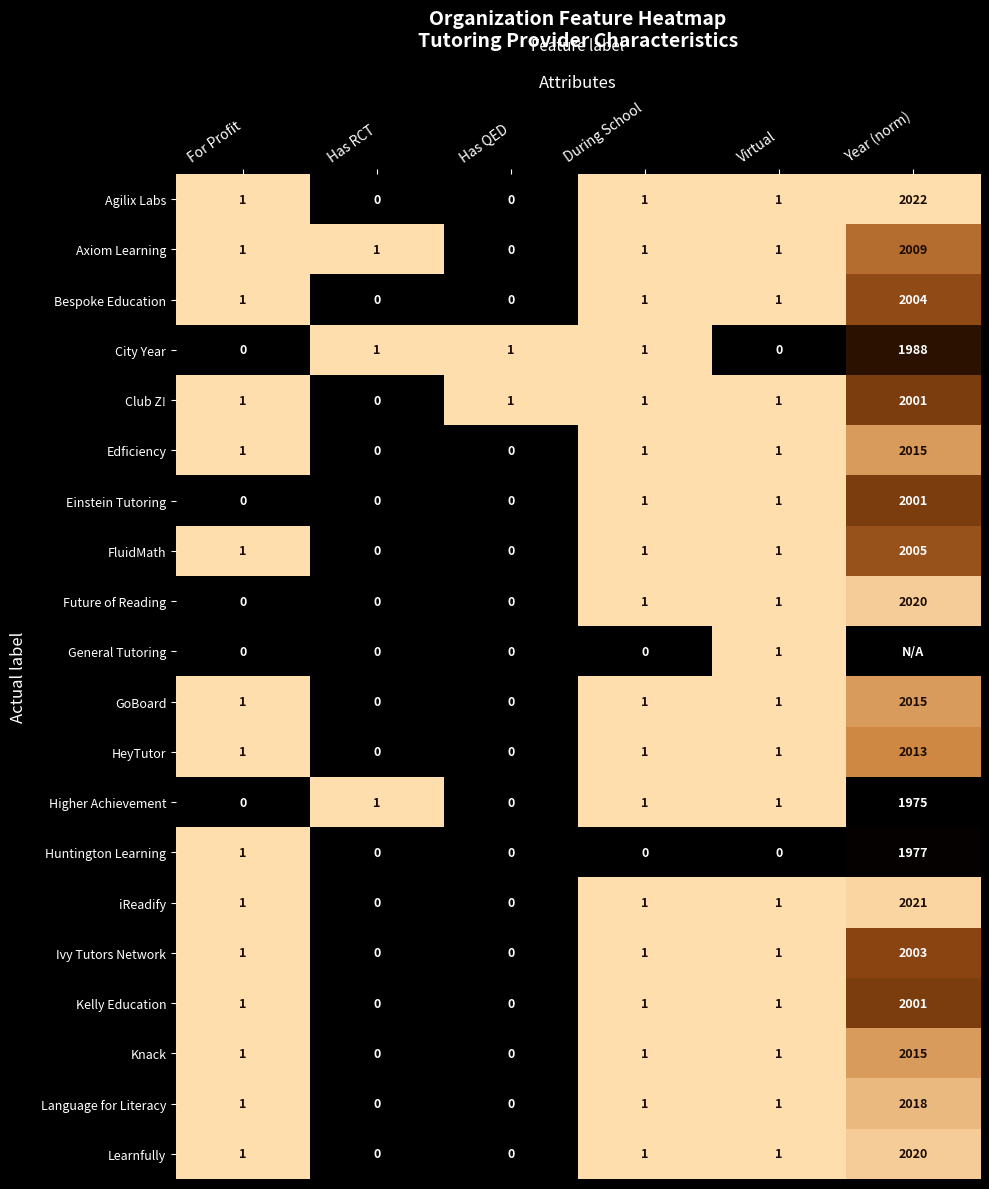

What is the difference between the Knack values at Year (norm) and During School?

2014